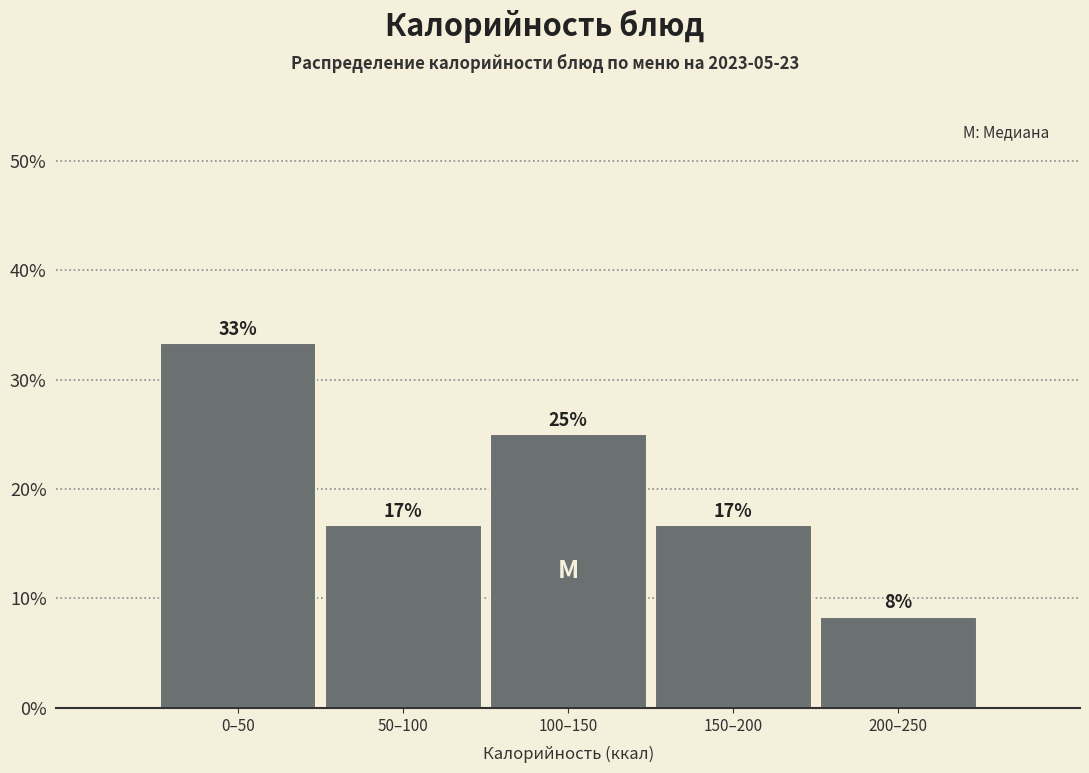

Does the chart contain any negative values?

No